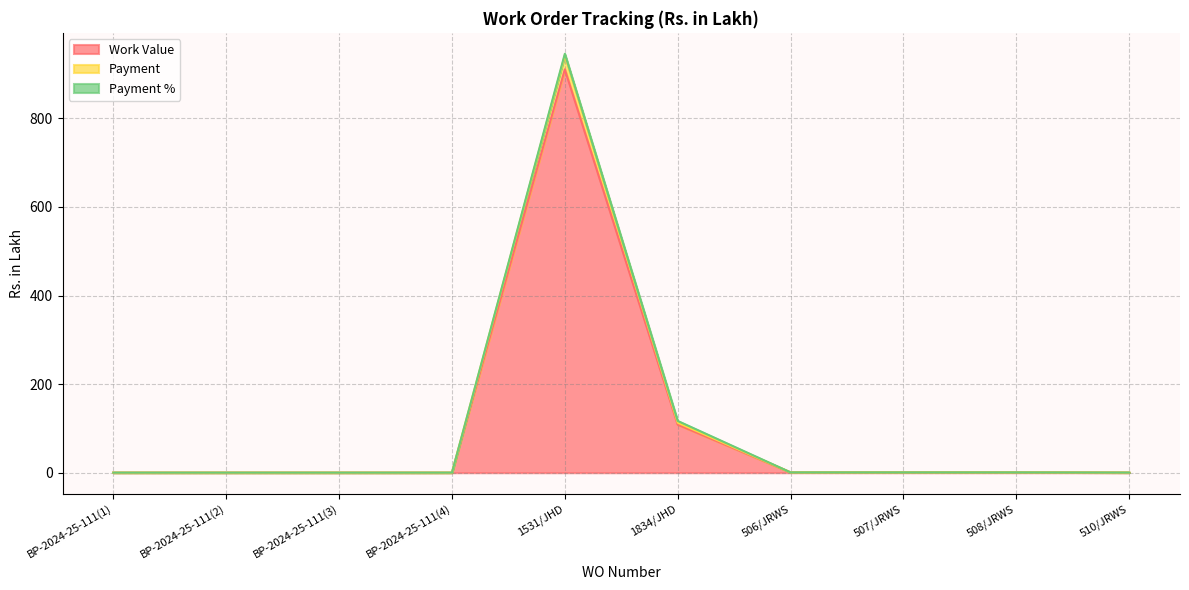

Rank the categories by Payment value from highest to lowest.

1531/JHD, 1834/JHD, 506/JRWS, 507/JRWS, 508/JRWS, 510/JRWS, BP-2024-25-111(1), BP-2024-25-111(2), BP-2024-25-111(3), BP-2024-25-111(4)